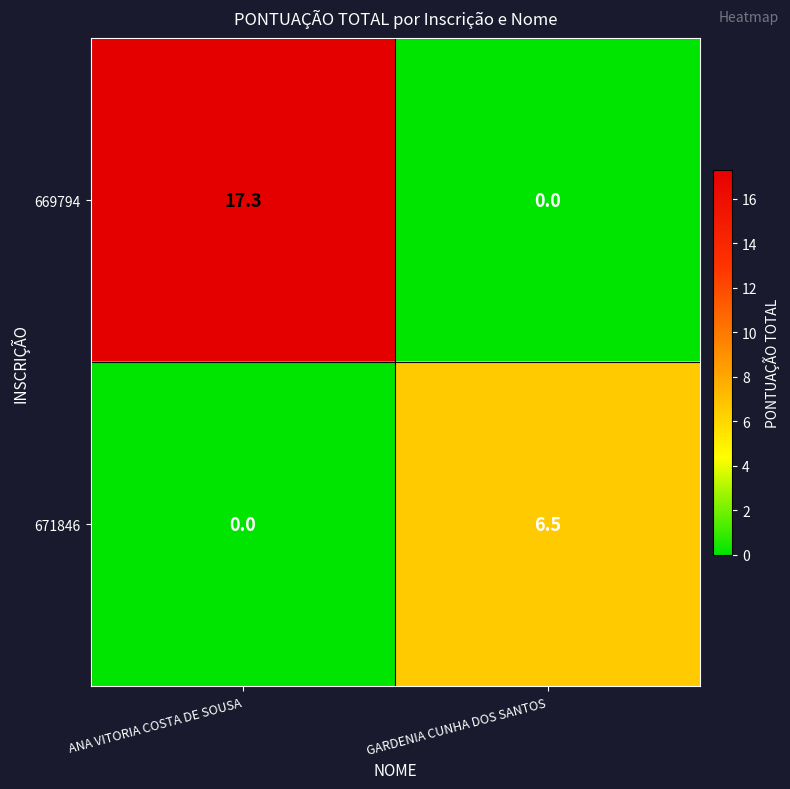

The value of 669794 at GARDENIA CUNHA DOS SANTOS is 10.6. True or false?

False